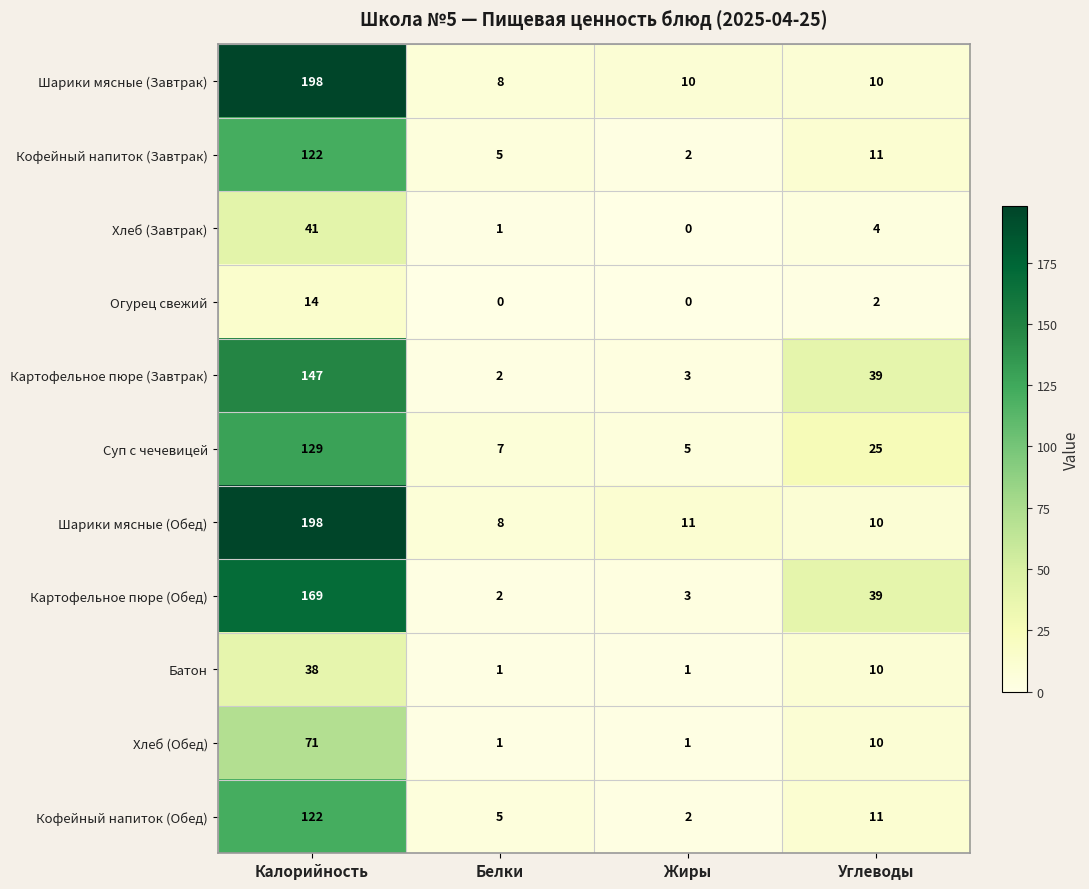

At which label is Батон closest to 19?

Углеводы